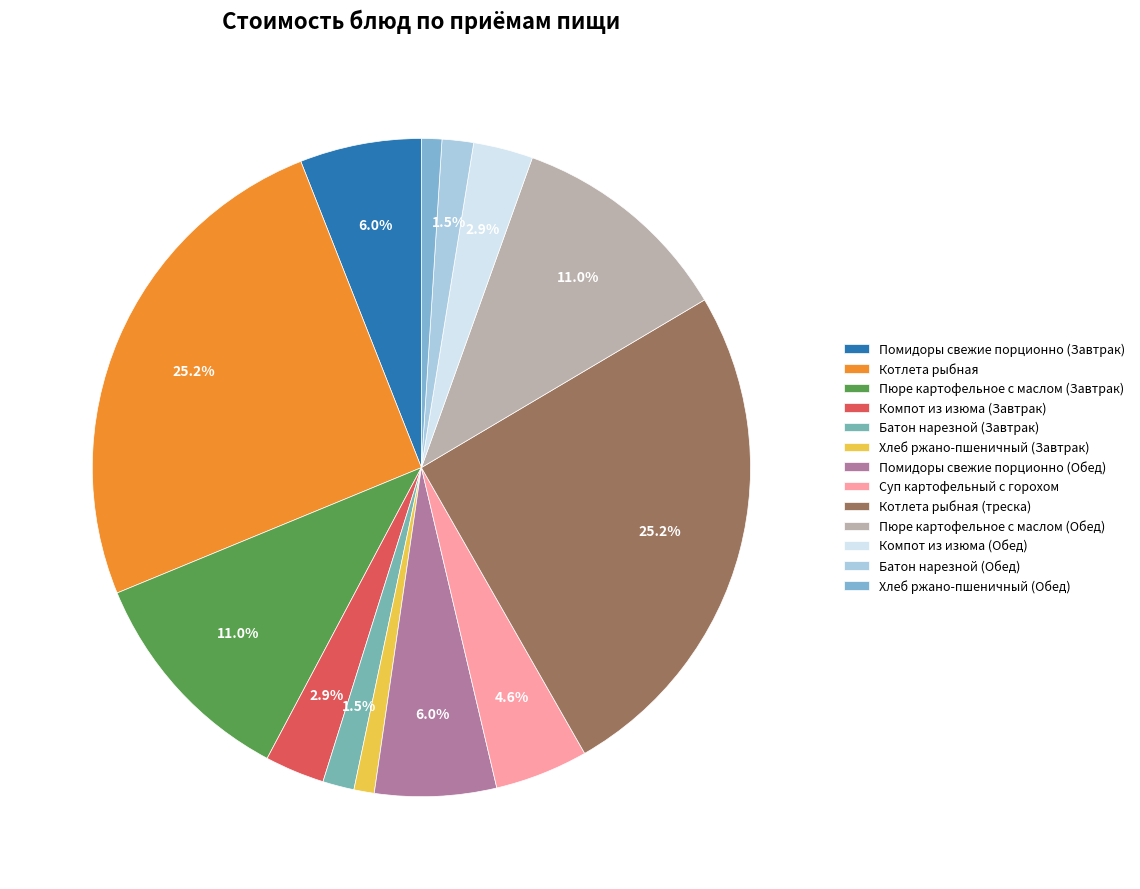

Is the sum of Батон нарезной (Обед) and Хлеб ржано-пшеничный (Обед) greater than half?

No